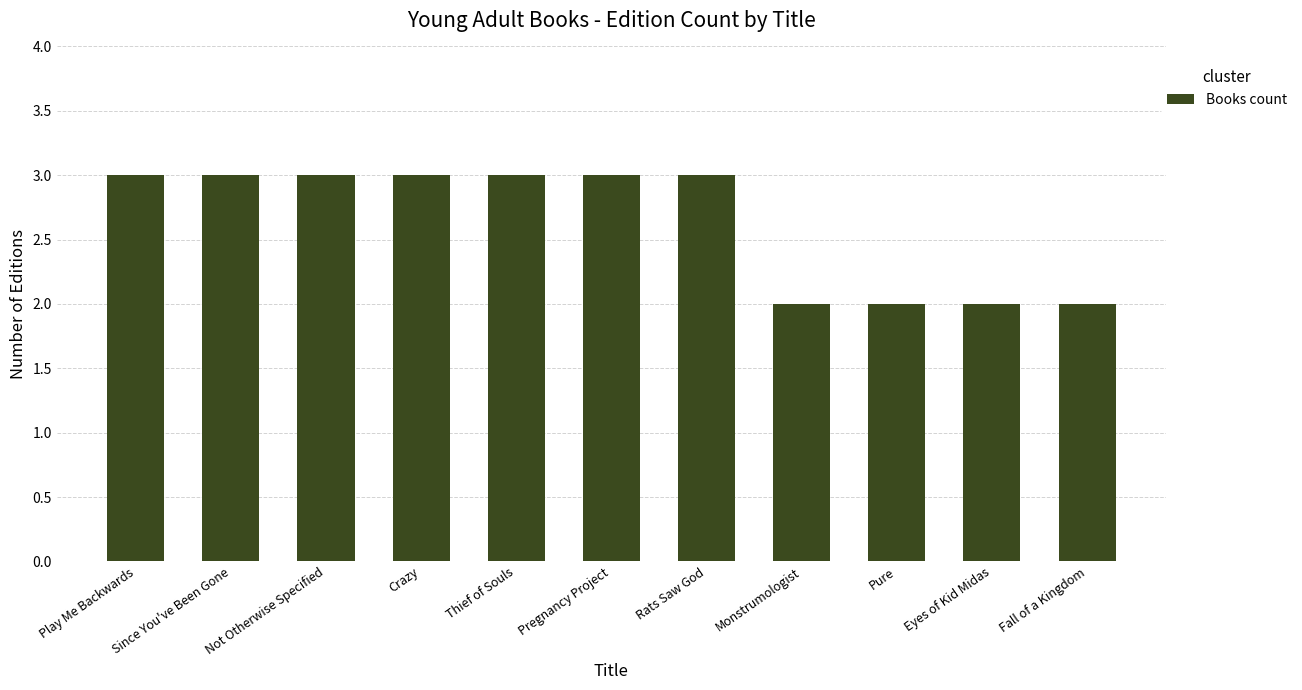

What position from the right is Pregnancy Project?

6